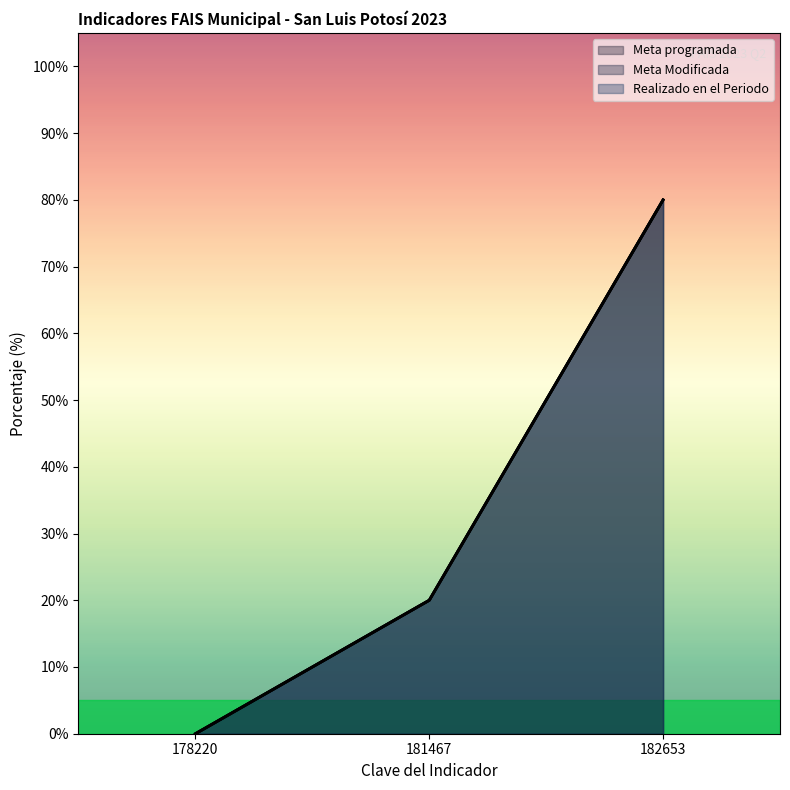

Count the Realizado en el Periodo values in the range 0 to 80.

3